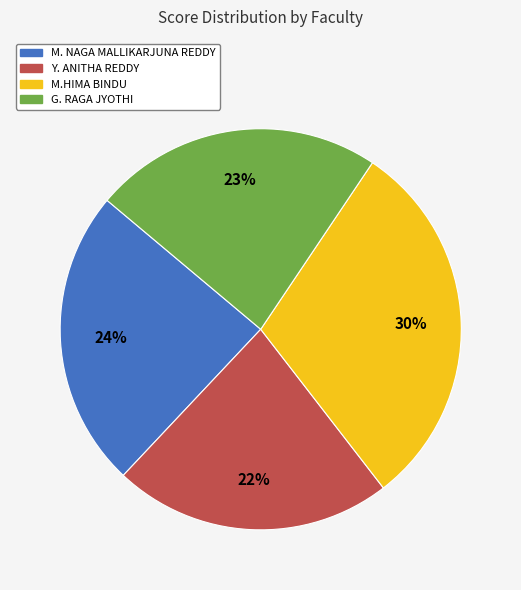

What is the smallest slice in the pie chart?

Y. ANITHA REDDY